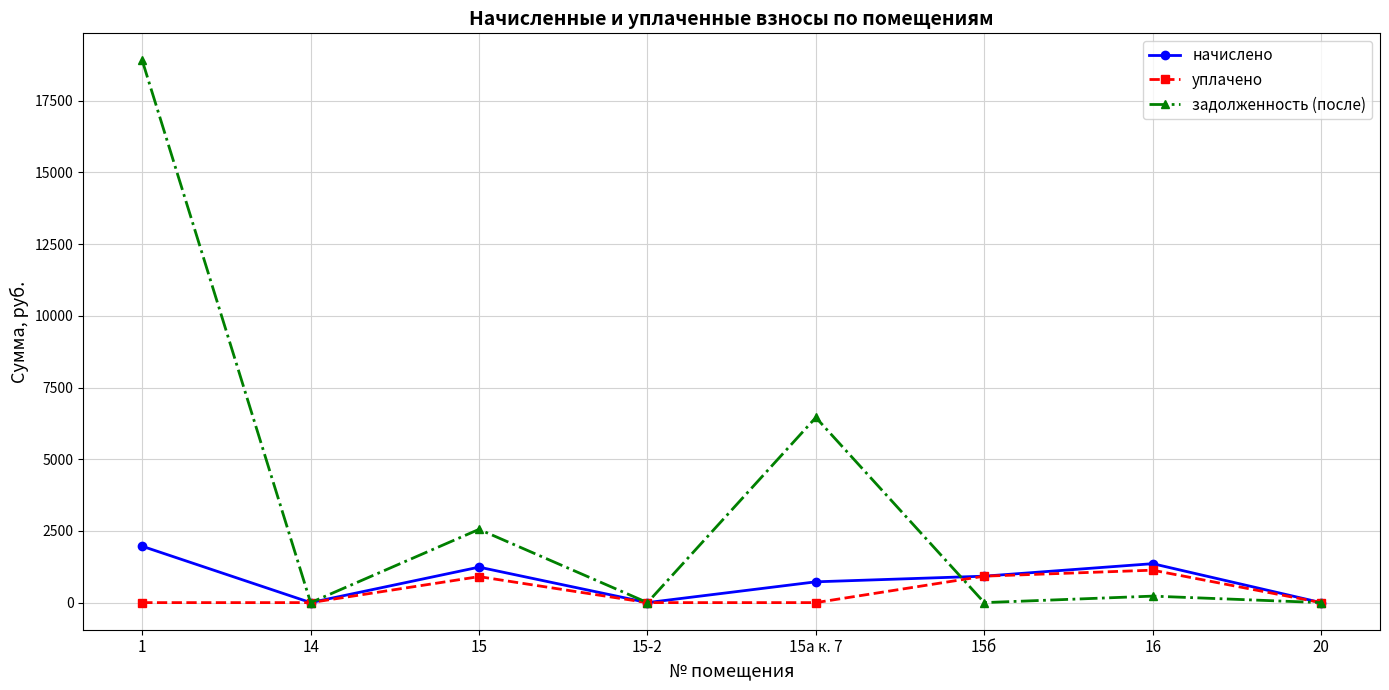

Is it true that начислено equals 0.0 at 20?

True